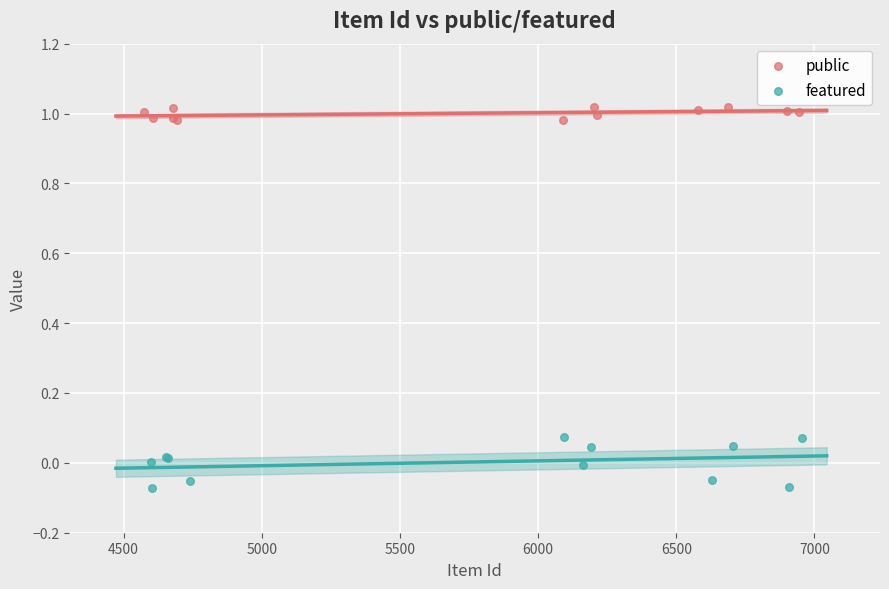

Which series reaches the minimum Y coordinate?

featured